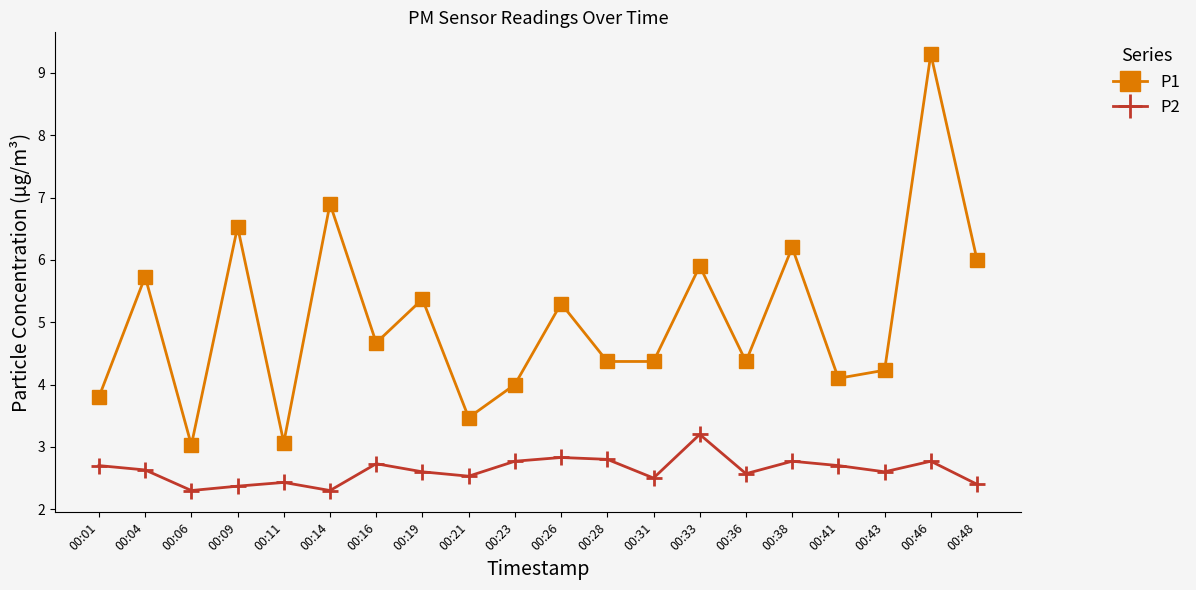

Where is the first local maximum for P1?

00:04